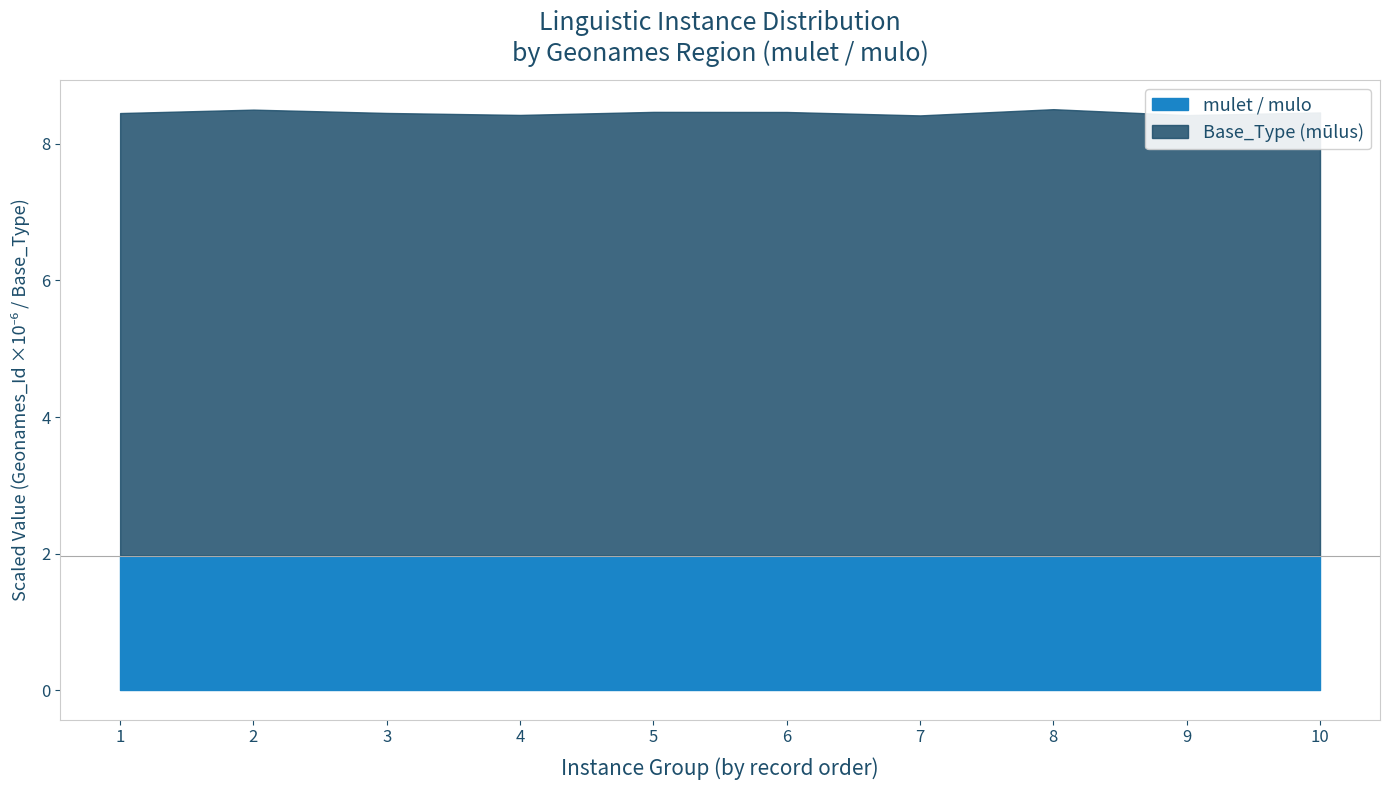

What is the total value across all series at 2?

8.5